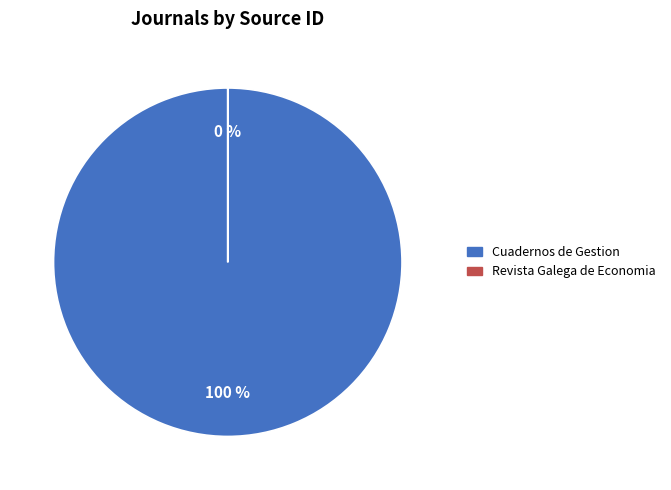

Does Cuadernos de Gestion account for over 50% of the chart?

Yes